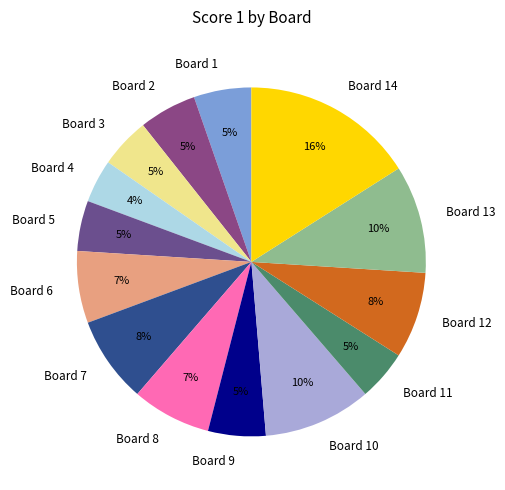

Which category has the biggest portion of the pie?

Board 14